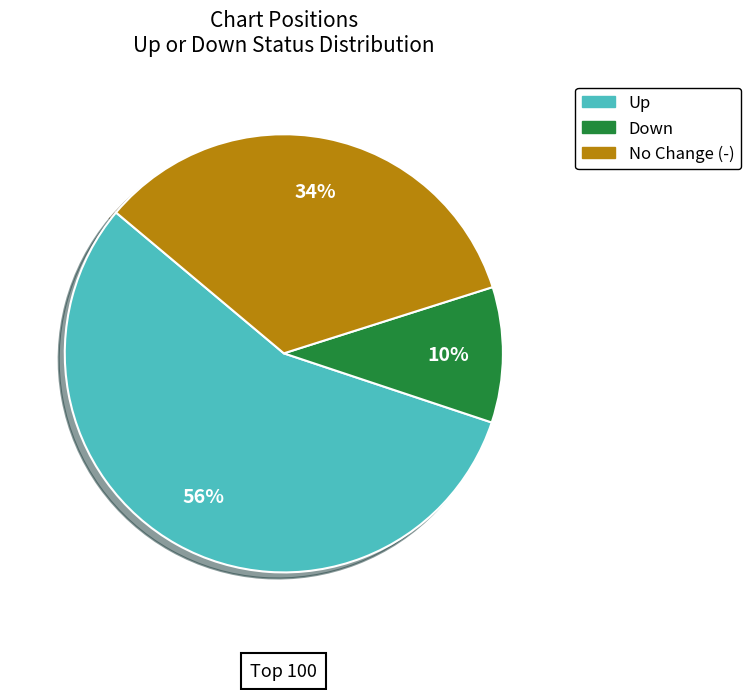

Which has a higher value, No Change (-) or Up?

Up